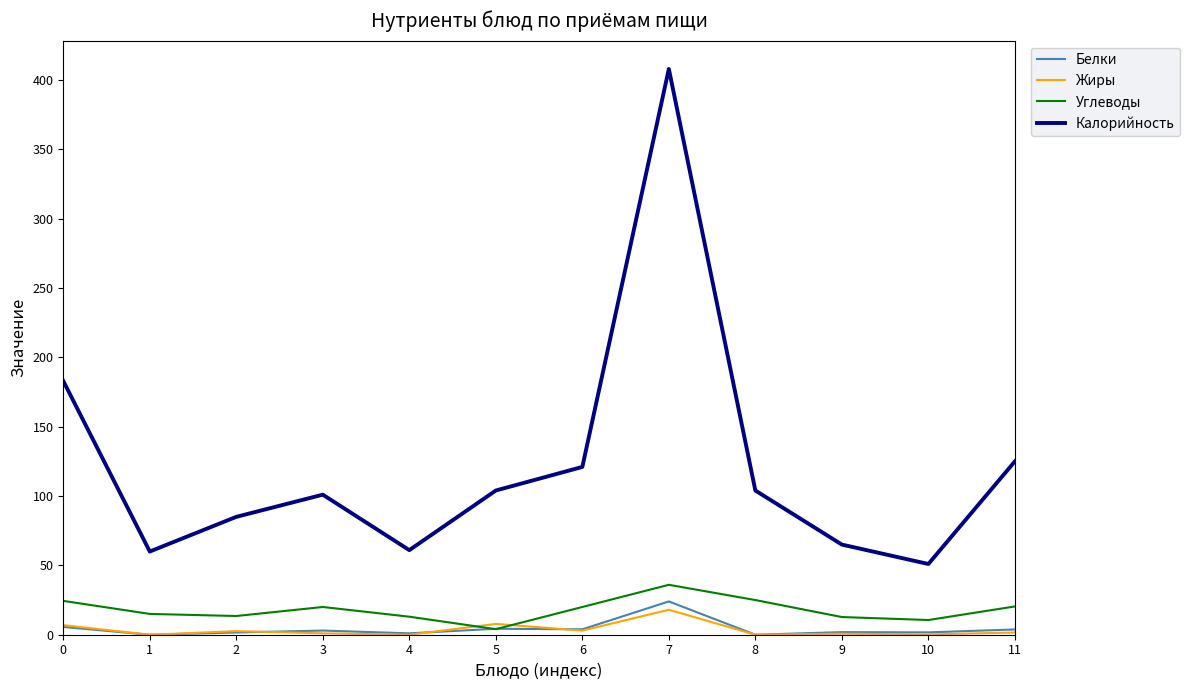

Which series changed the most between 2 and 11?

Калорийность